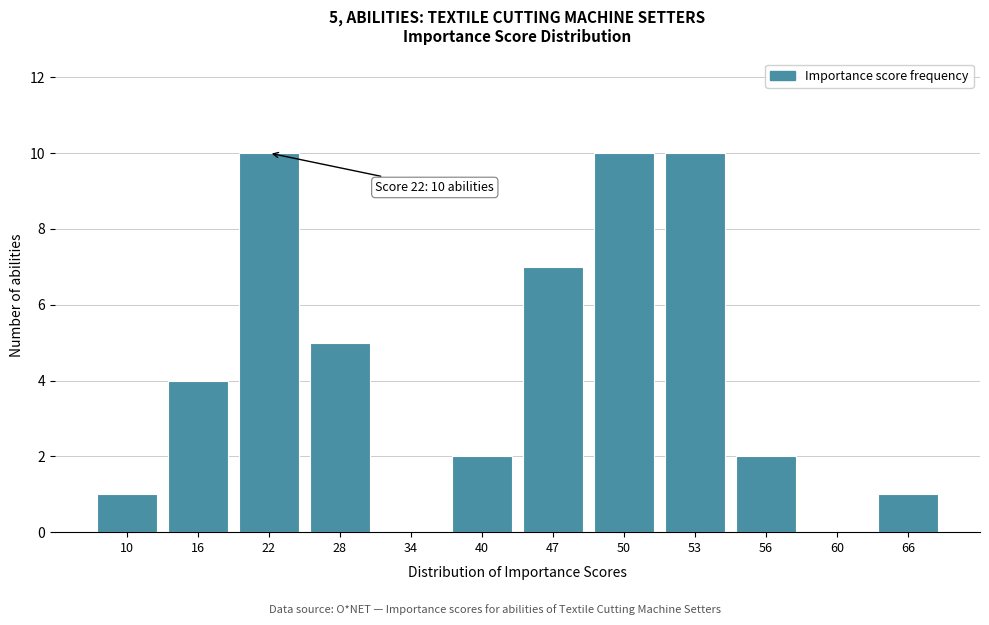

Reading right to left, extract all data points from this chart.

66=1	60=0	56=2	53=10	50=10	47=7	40=2	34=0	28=5	22=10	16=4	10=1